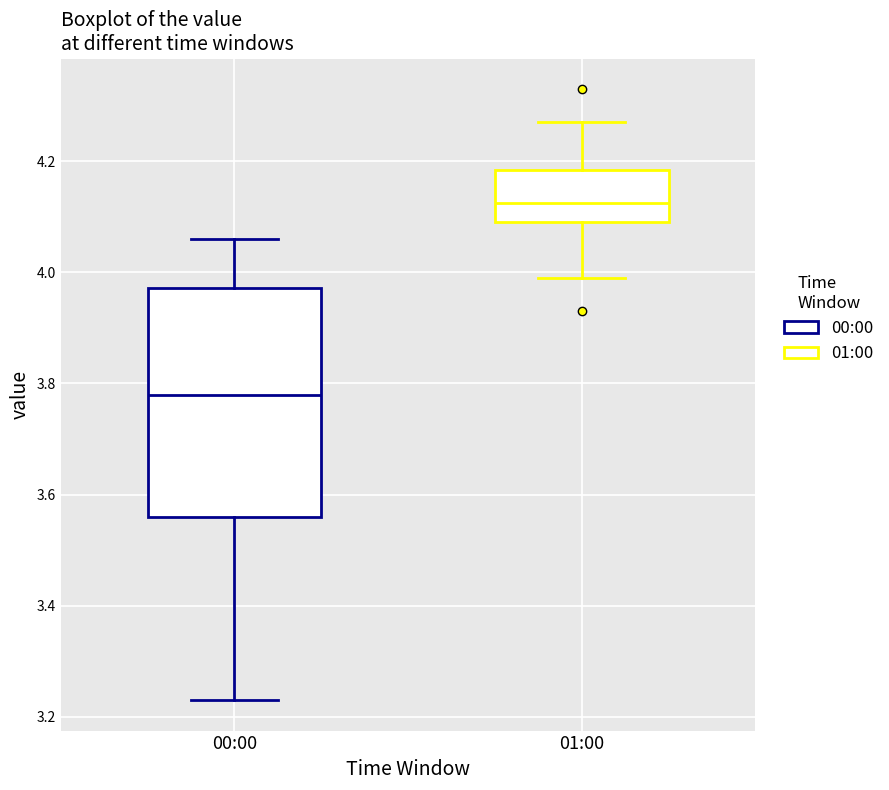

Reading left to right, read every box against the y-axis: the position of its median line, the range the box covers, and the ends of its whiskers. The values are not printed on the chart, so give them approximately, as read against the axis.

00:00: median 3.78, box 3.56 to 3.98, whiskers 3.24 to 4.06
01:00: median 4.12, box 4.10 to 4.18, whiskers 4.00 to 4.28